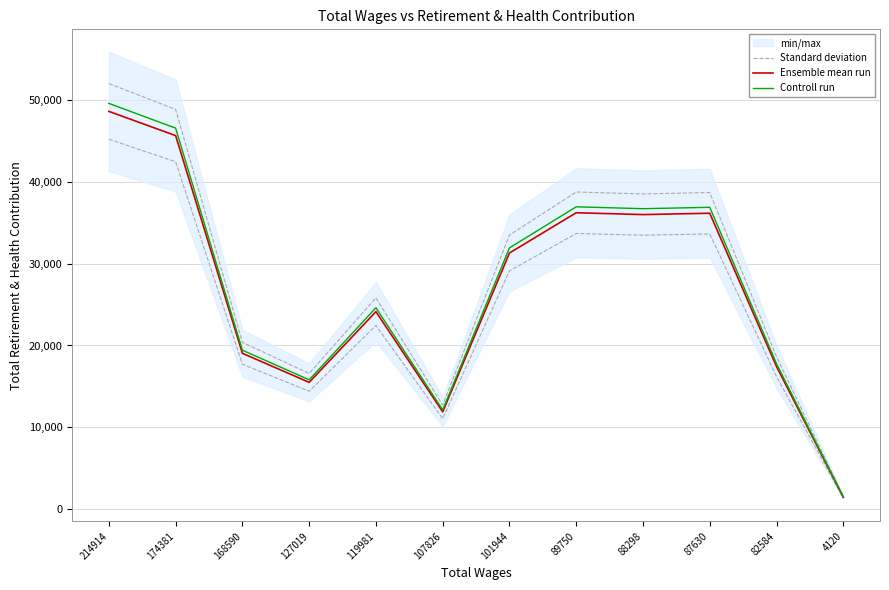

At how many categories does at least one series exceed 16943?

9